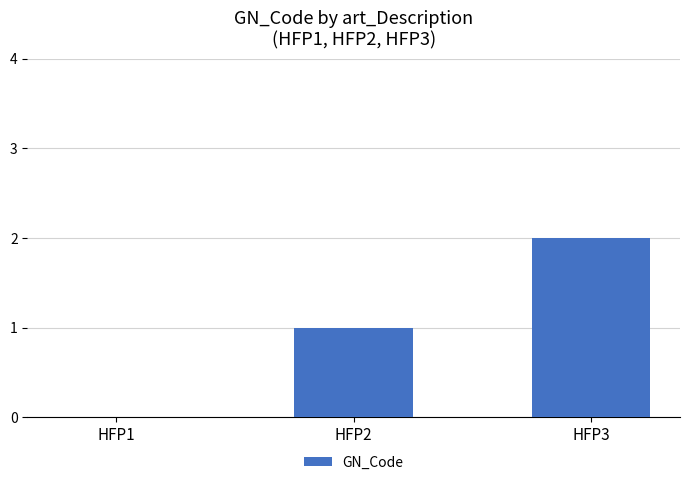

How many positive values are there?

2